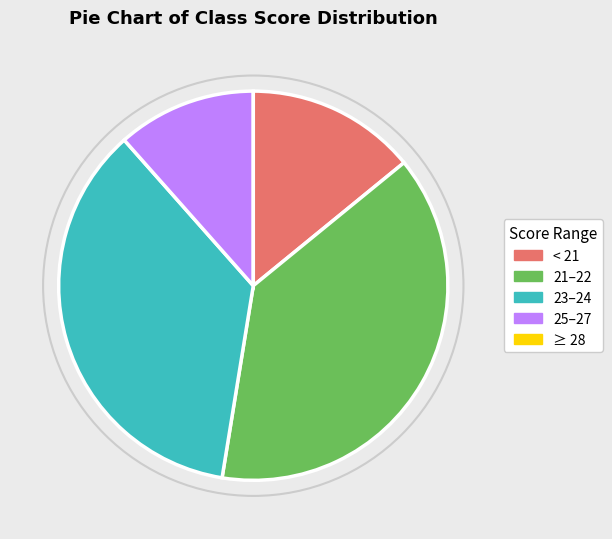

Is there any slice that represents more than half of the pie?

No